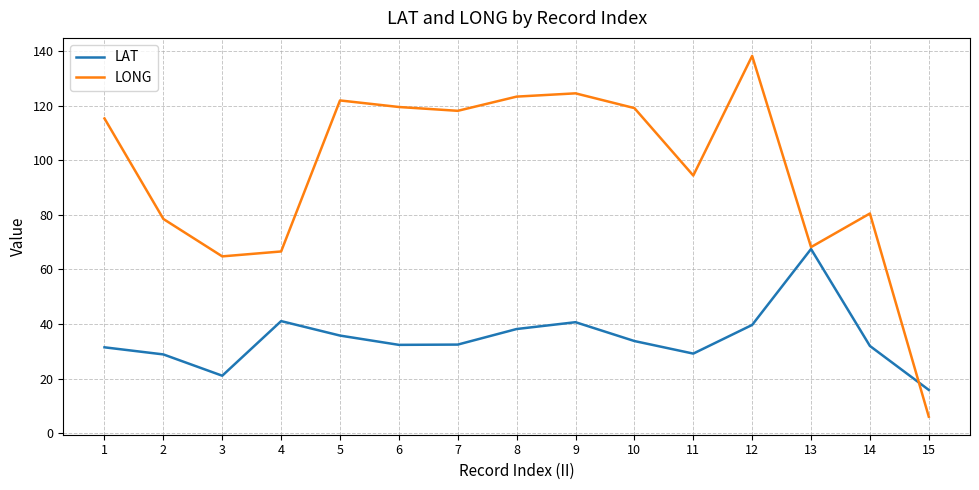

Is it true that LAT equals 55.0 at 8?

False